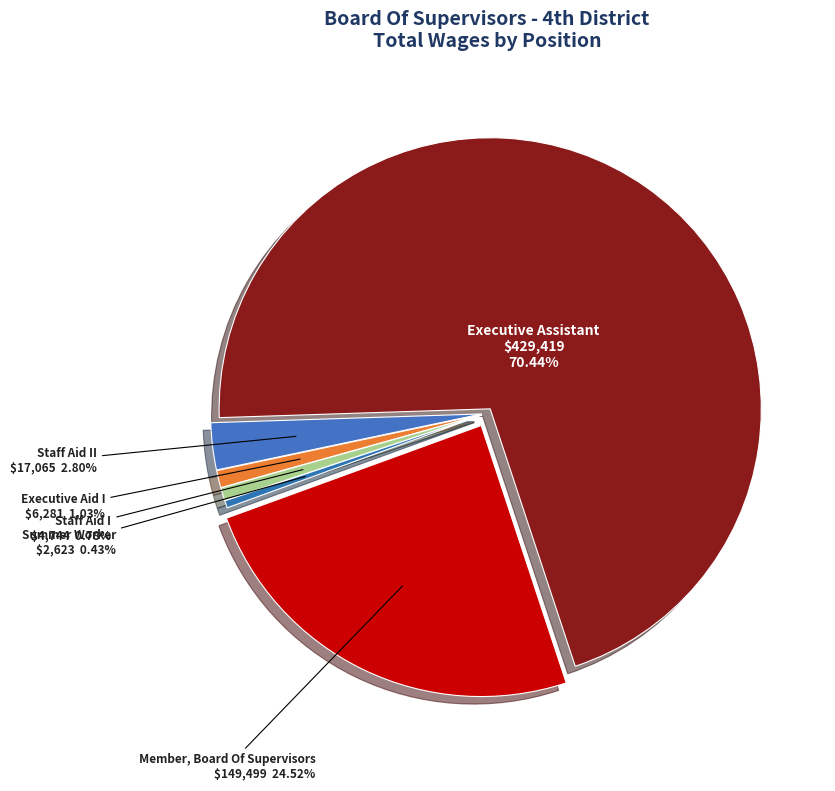

The Staff Aid I slice represents 1% of the pie. True or false?

True